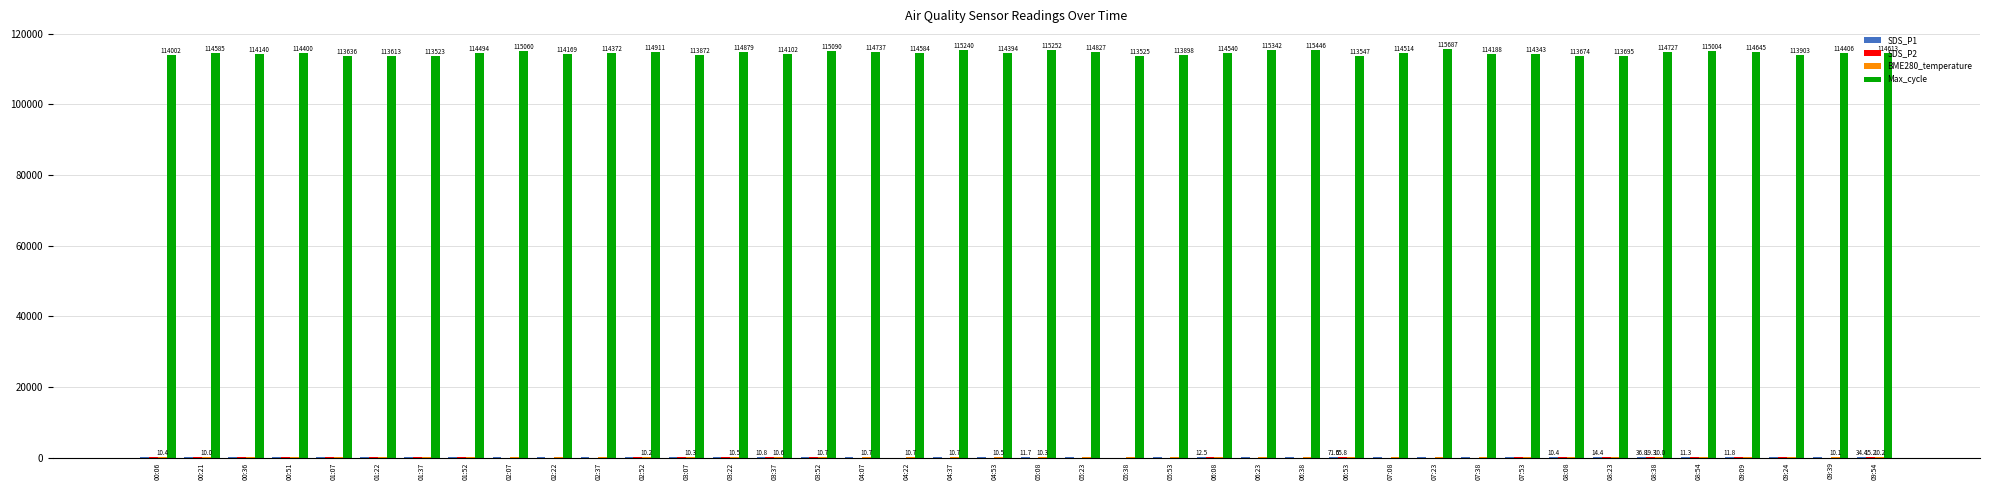

Which series has the largest total across all categories?

Max_cycle